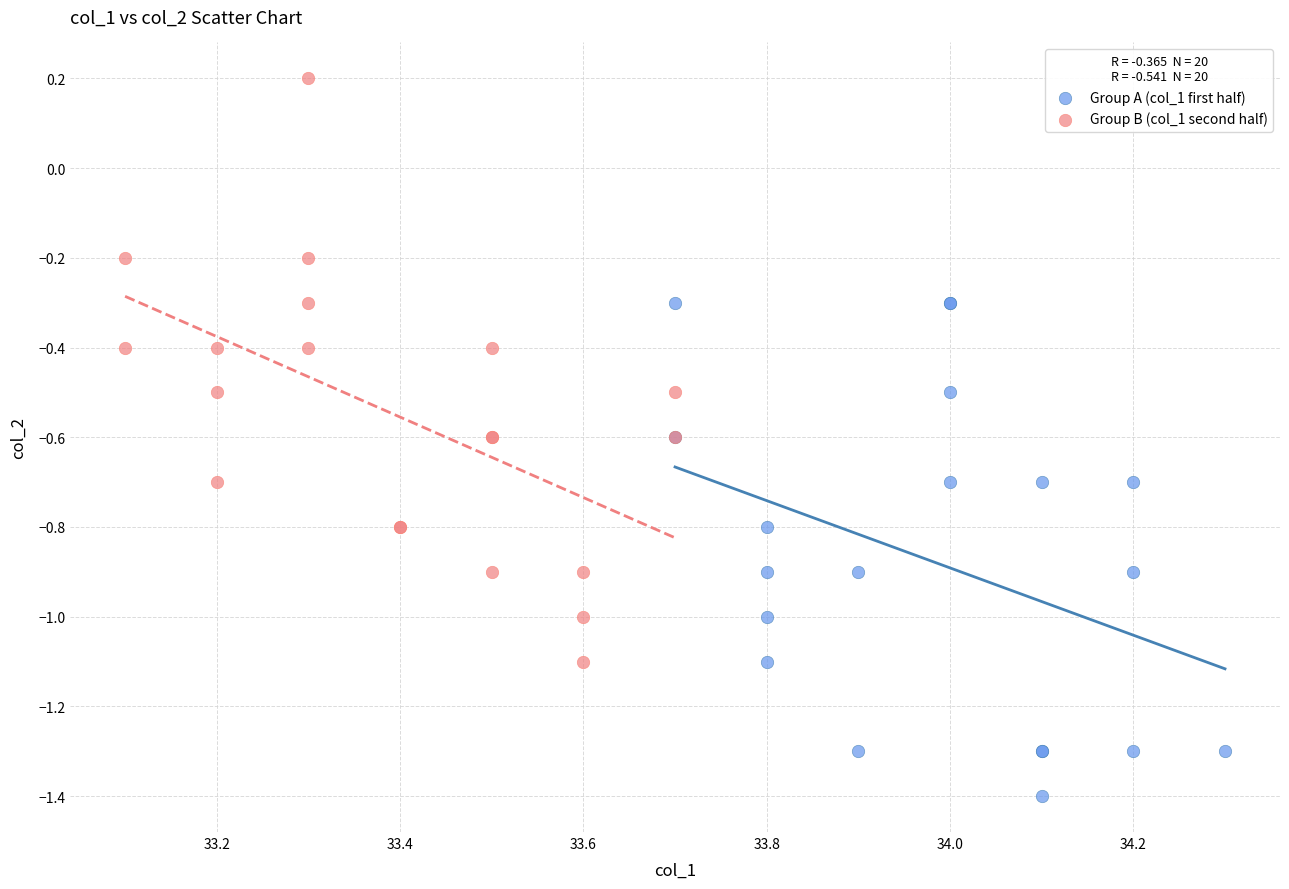

Which series contains the lowest Y value?

Group A (col_1 first half)